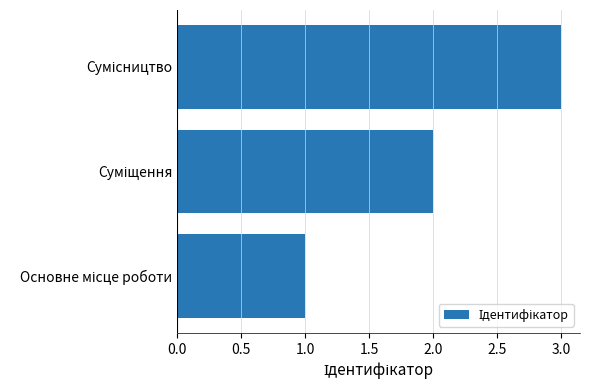

What is the sum of all values?

6